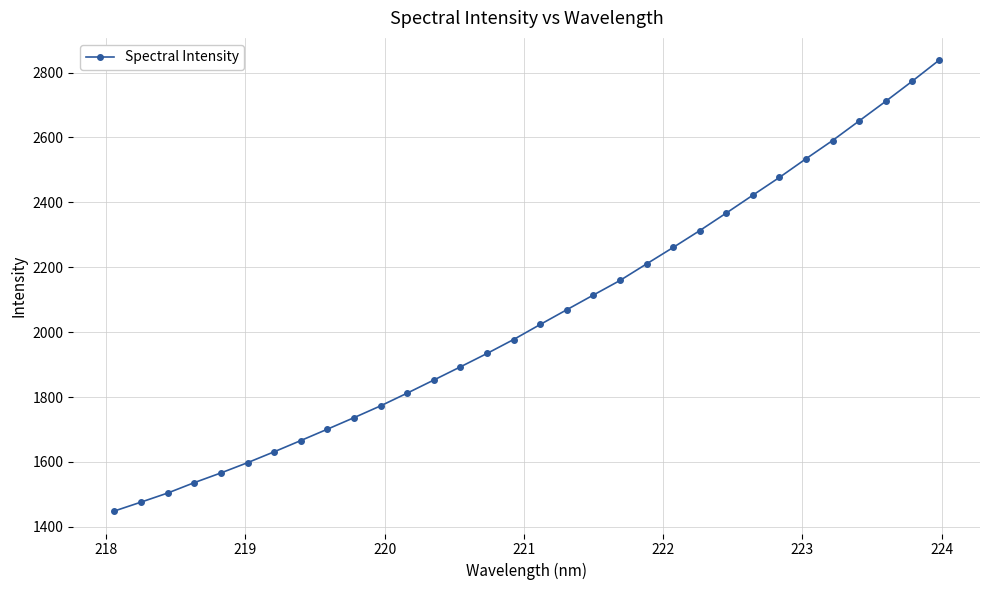

What is the value of the 1st point from the left?

1448.9